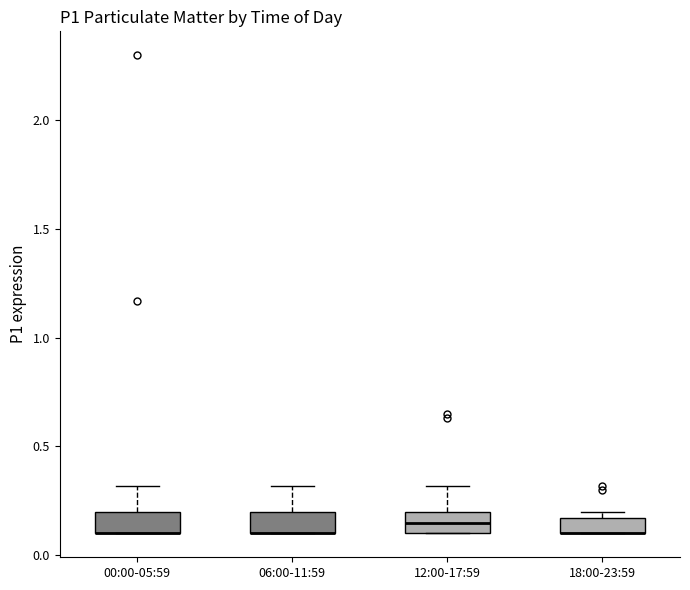

Where is the lower edge of the box for 18:00-23:59 on the y-axis? The values are not printed on the chart, so give them approximately, as read against the axis.

0.10